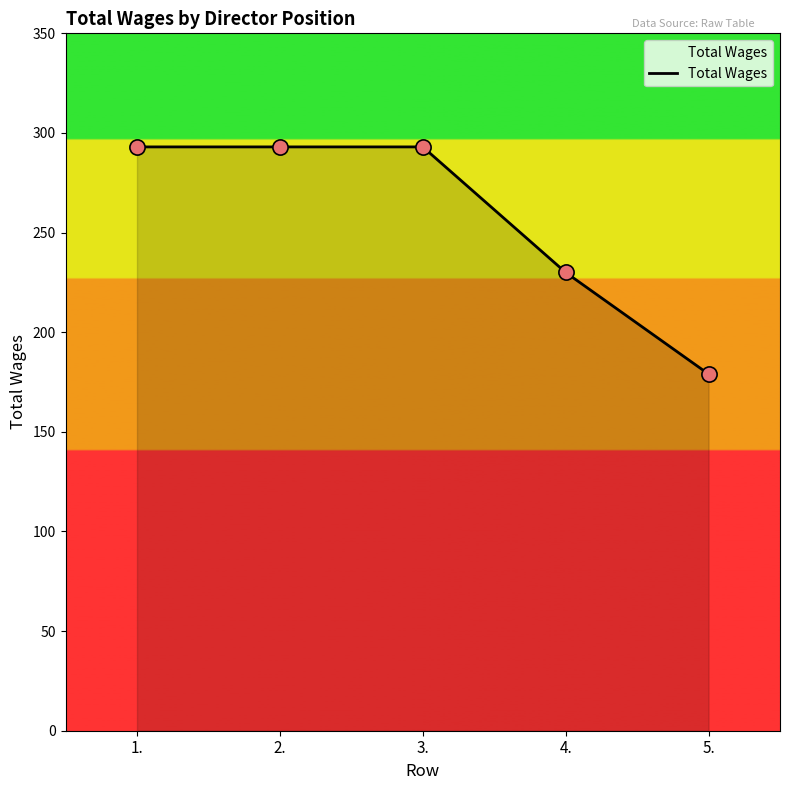

Approximately how many times larger is the value at 3. compared to 2.?

1.0